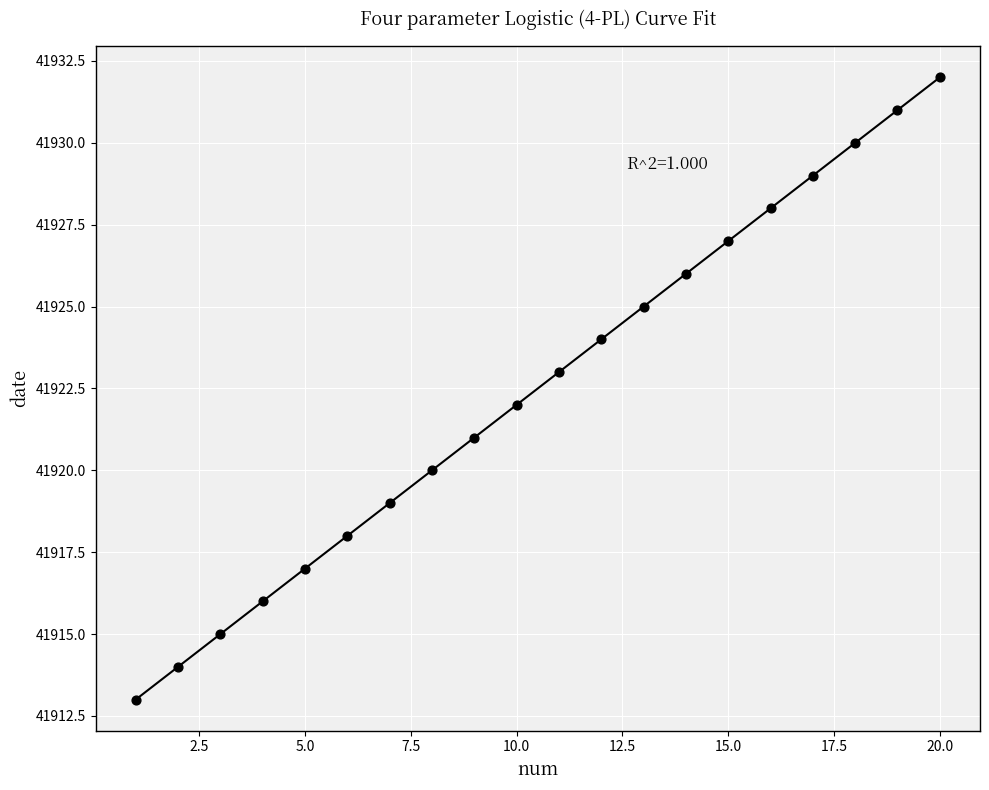

What is the range of X values (max minus min)?

19